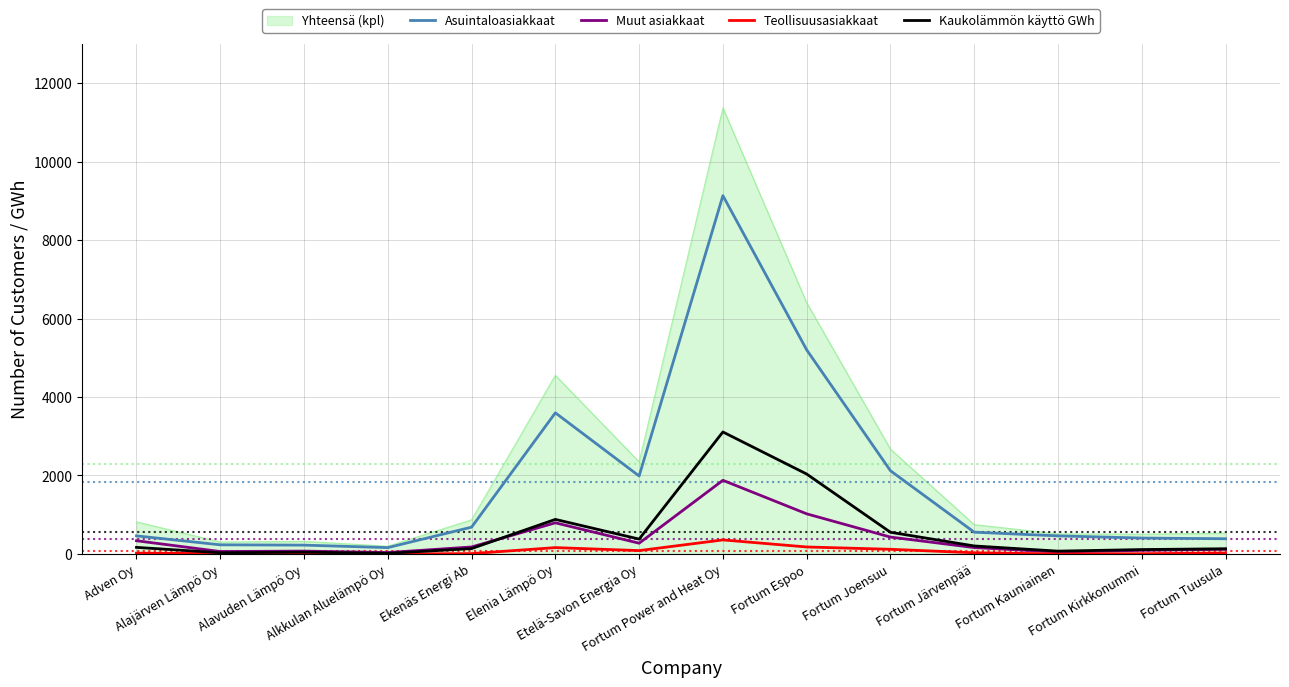

Which series has the largest range (max minus min)?

Yhteensä (kpl)